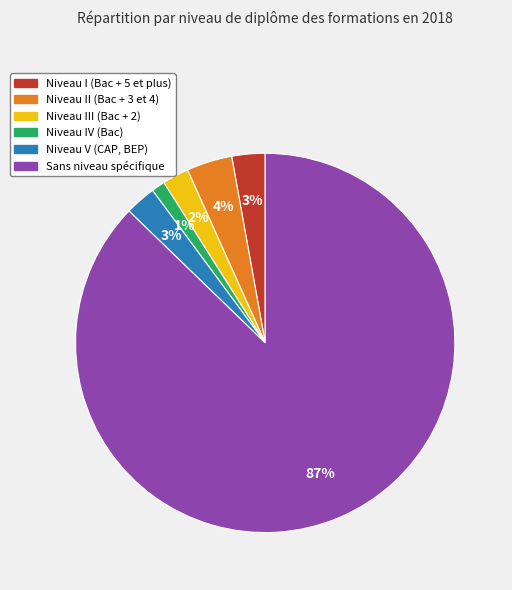

Which category has the smallest portion of the pie?

Niveau IV (Bac)